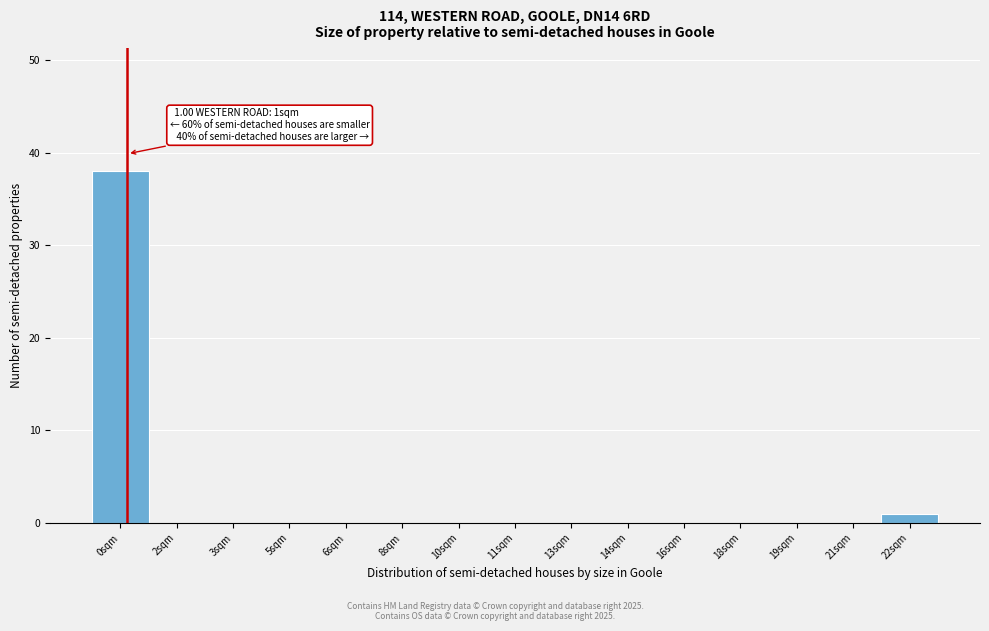

Reading left to right, extract all data points from this chart.

0sqm=38	2sqm=0	3sqm=0	5sqm=0	6sqm=0	8sqm=0	10sqm=0	11sqm=0	13sqm=0	14sqm=0	16sqm=0	18sqm=0	19sqm=0	21sqm=0	22sqm=1